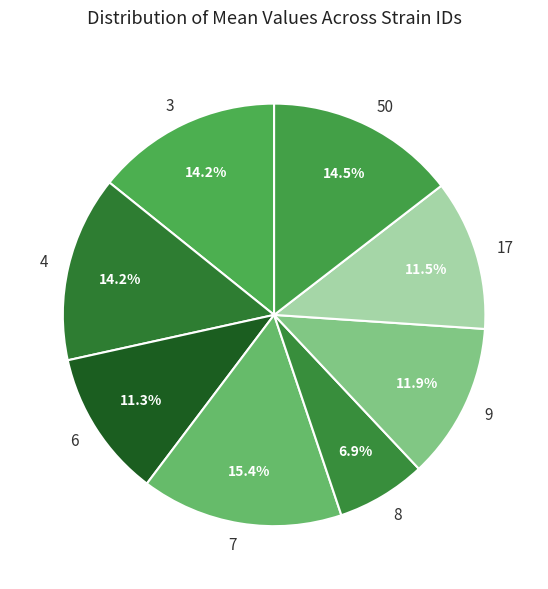

Combined, do 8 and 6 account for over 50%?

No